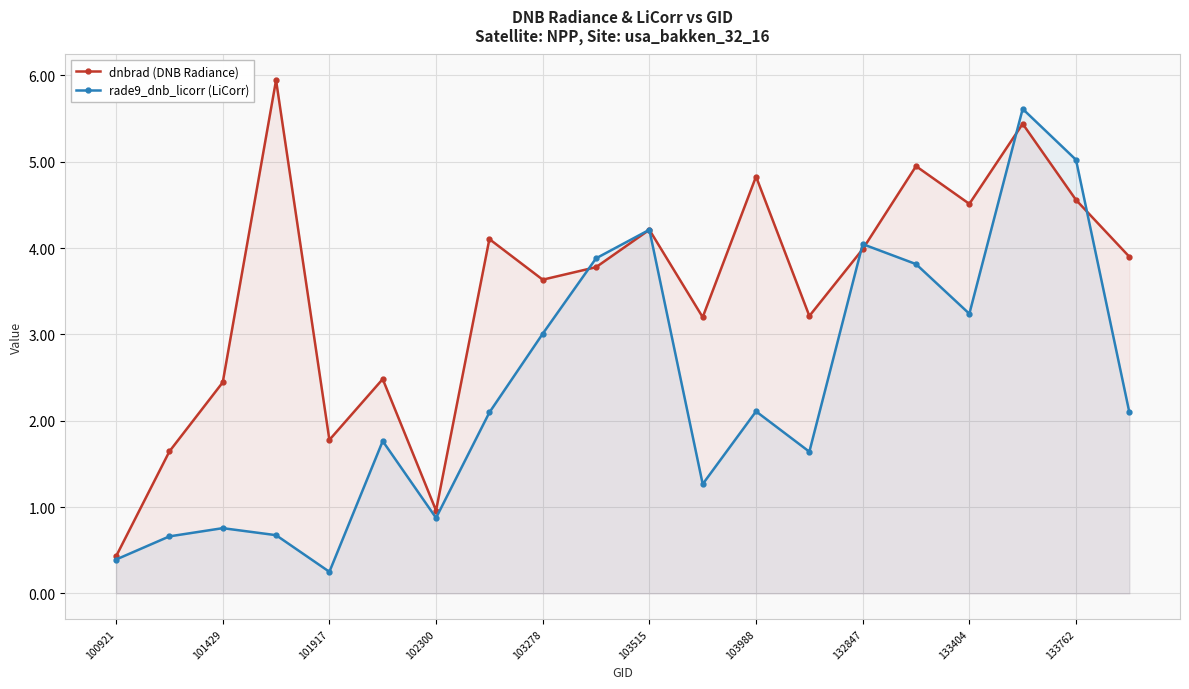

Which series ends up on top after the final intersection of rade9_dnb_licorr (LiCorr) and dnbrad (DNB Radiance)?

dnbrad (DNB Radiance)